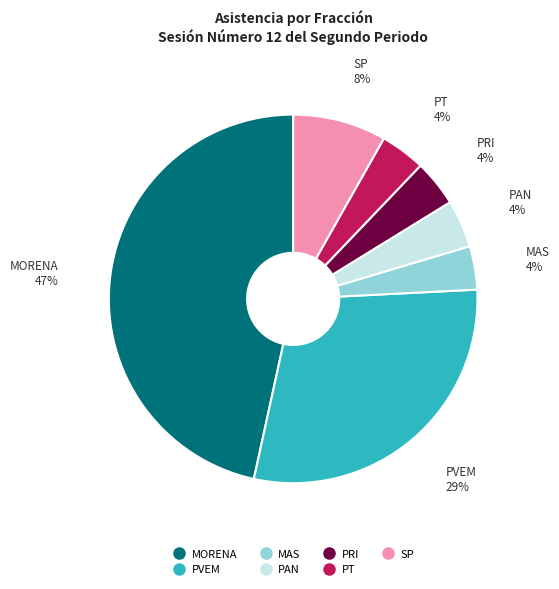

The PRI slice represents 4% of the pie. True or false?

True